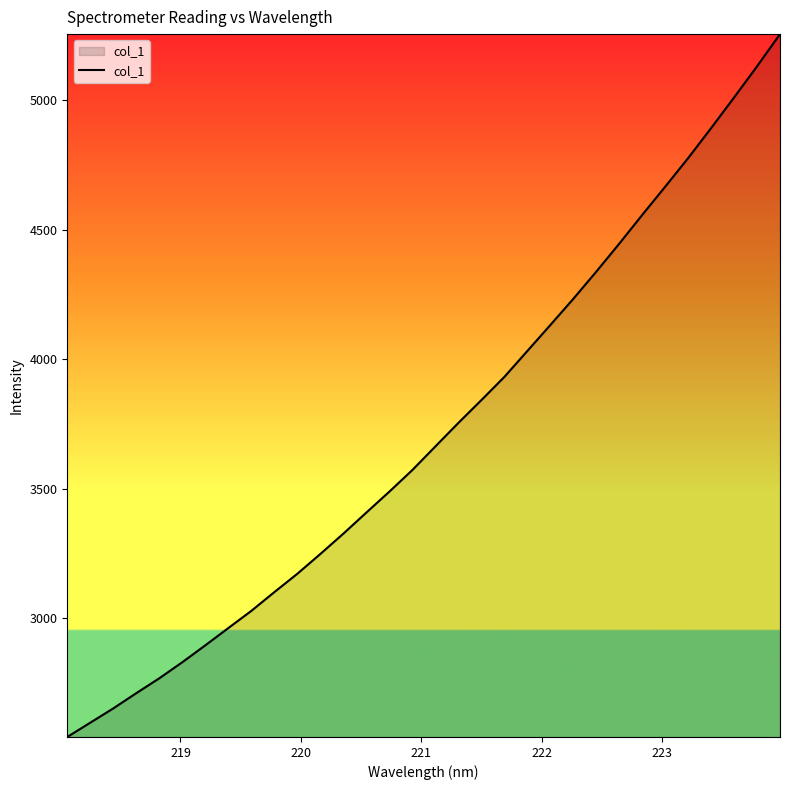

How many values are below 3664?

16